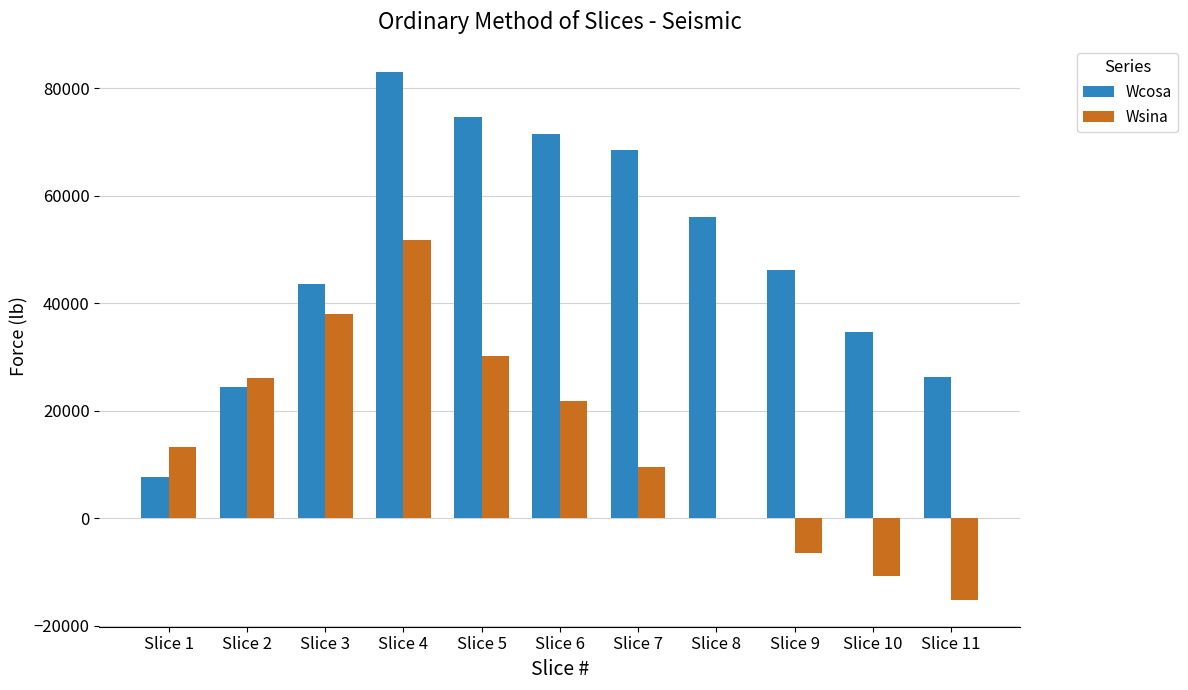

How many categories are shown in the chart?

11